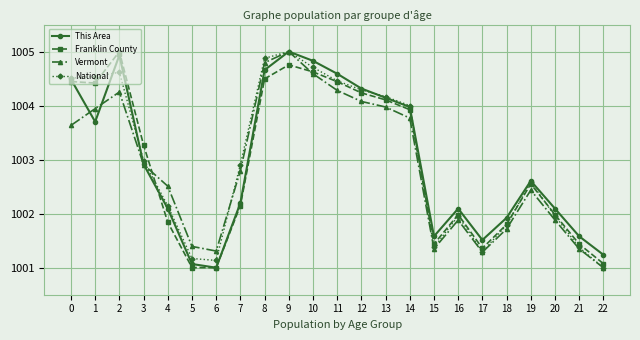

What is the difference between the highest and lowest values at 15?

0.2